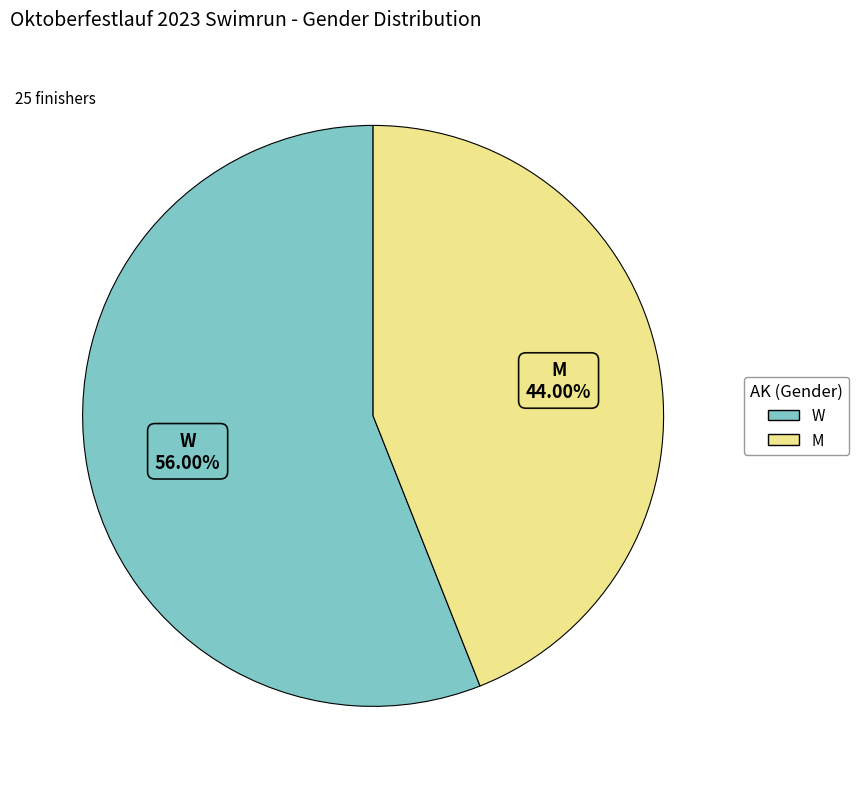

Which slice is the largest?

W